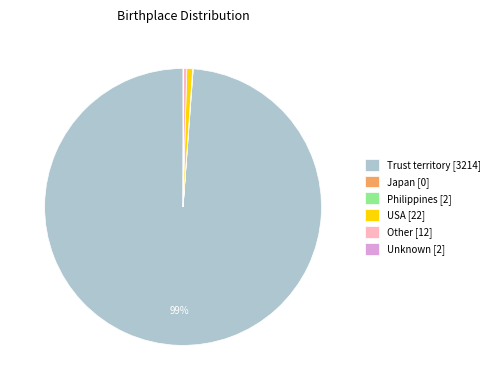

To the nearest percent, what is the difference between the largest and smallest slice percentages?

99%